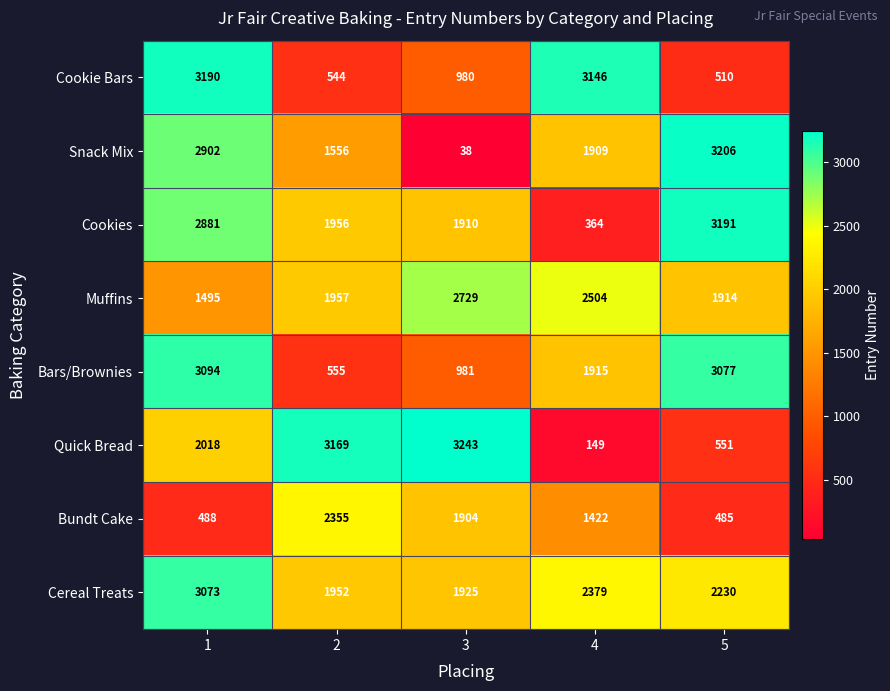

At which label is Bundt Cake closest to 1420?

4